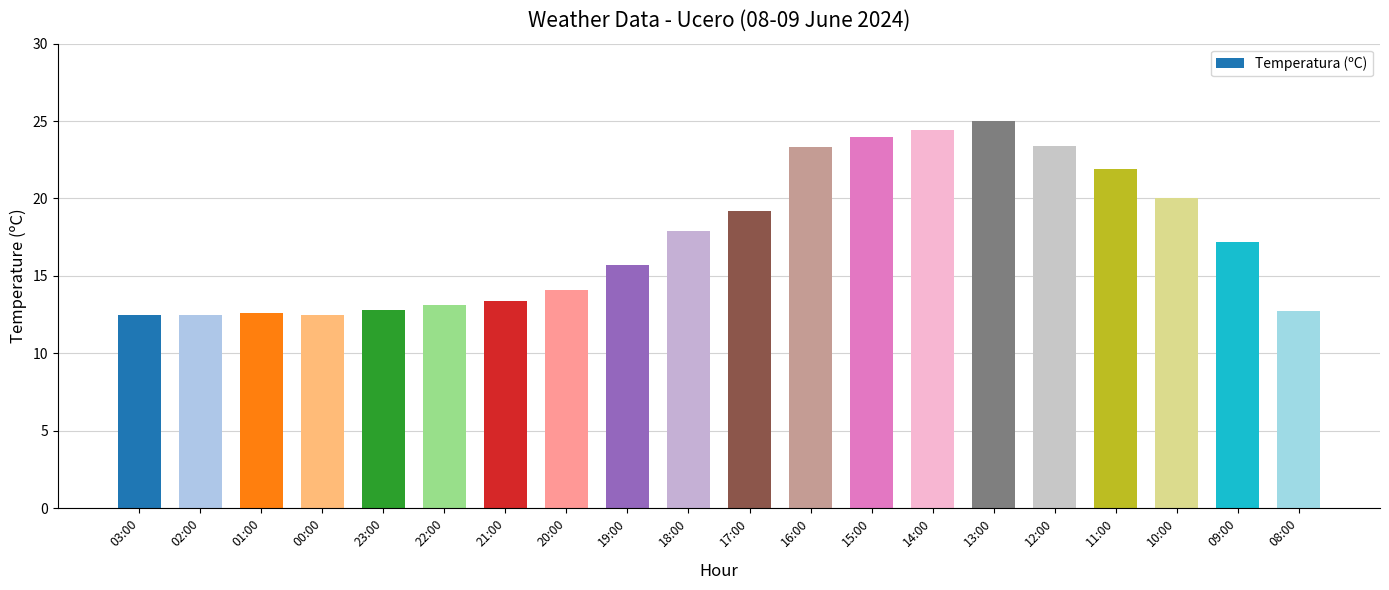

The chart shows a value of 29.6 at 17:00. True or false?

False